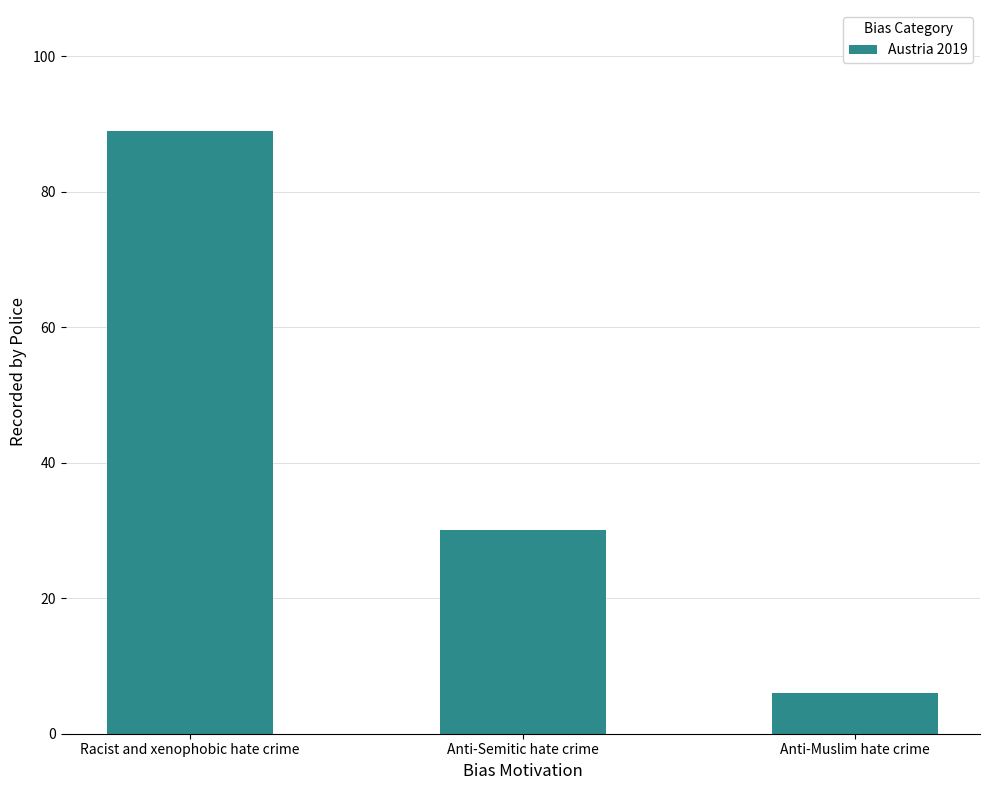

What is the label of the 3rd bar from the left?

Anti-Muslim hate crime